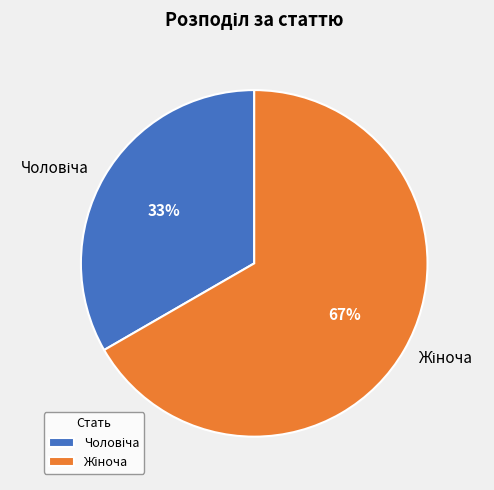

Is there any slice that represents more than half of the pie?

Yes